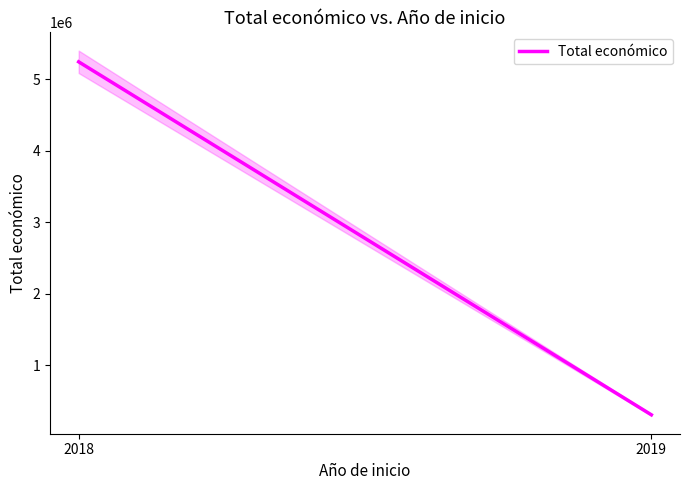

How many data points are above 5246374?

1